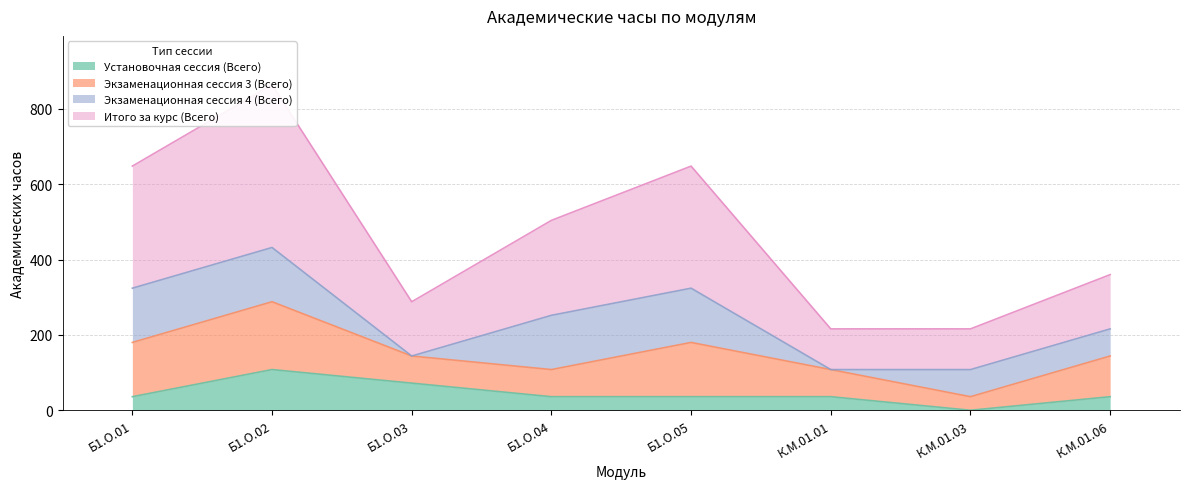

True or false: Итого за курс (Всего) has more than 1 points higher than both neighbors.

True